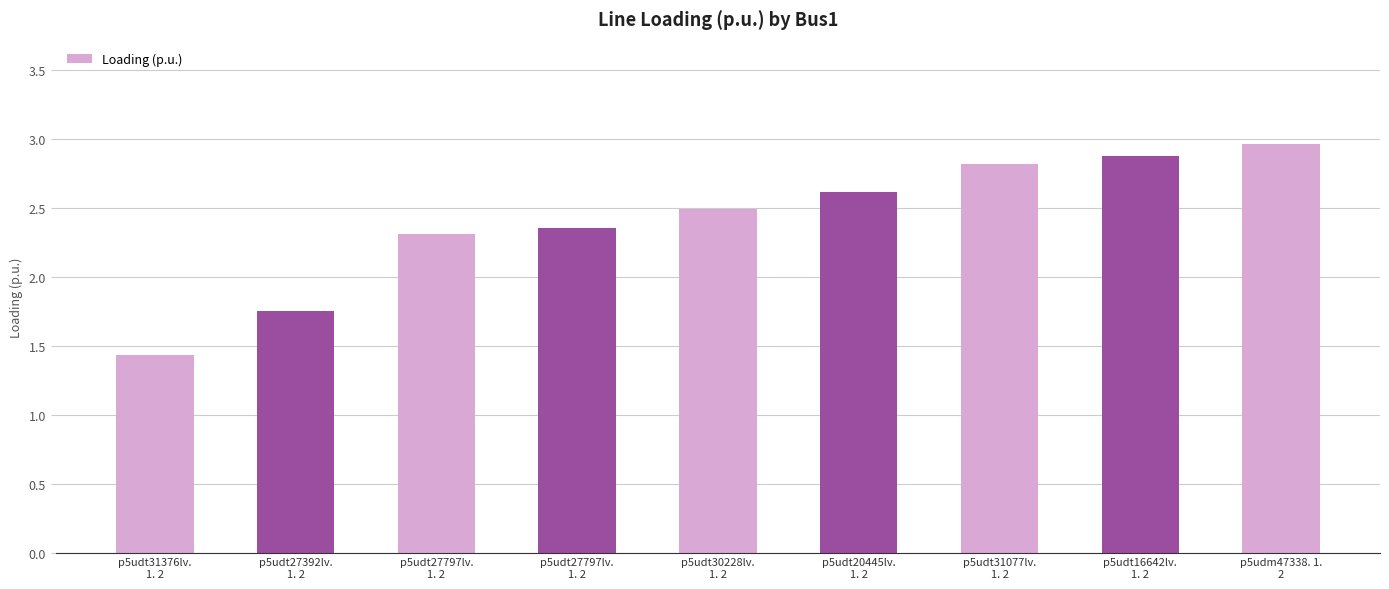

What is the label of the 7th bar from the right?

p5udt27797lv.
1. 2